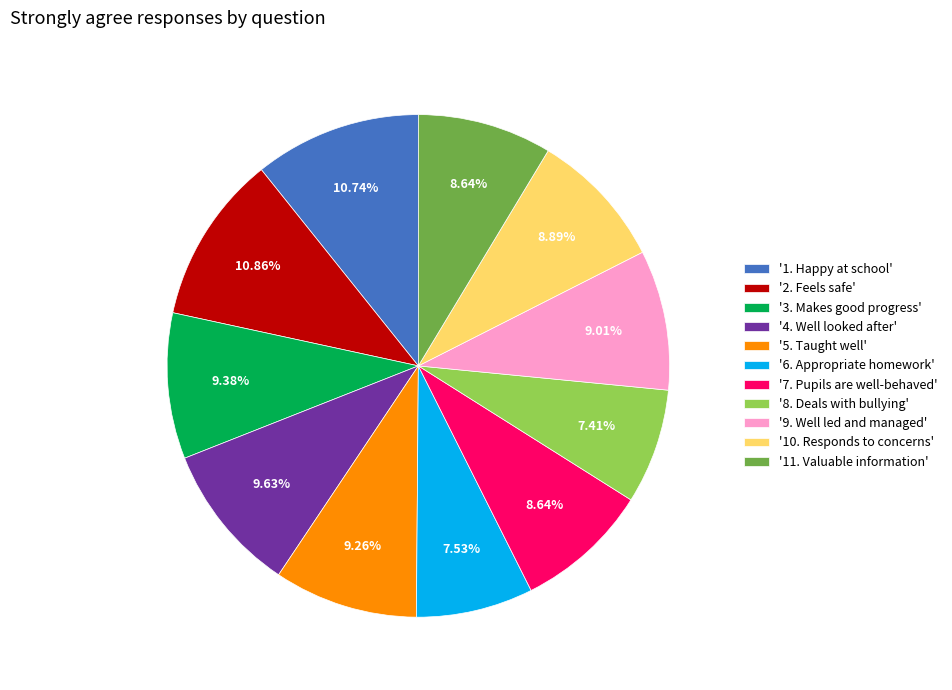

Is the sum of '9. Well led and managed' and '1. Happy at school' greater than half?

No